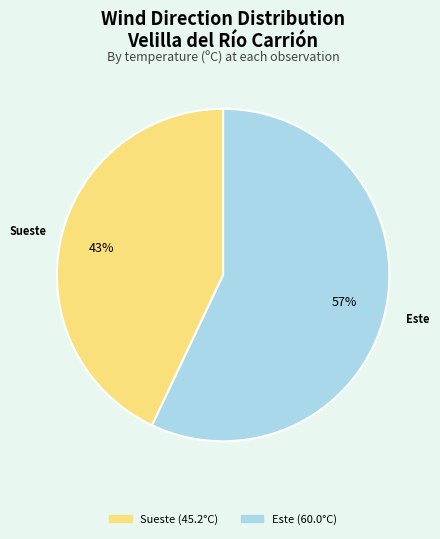

Does any single category account for the majority?

Yes